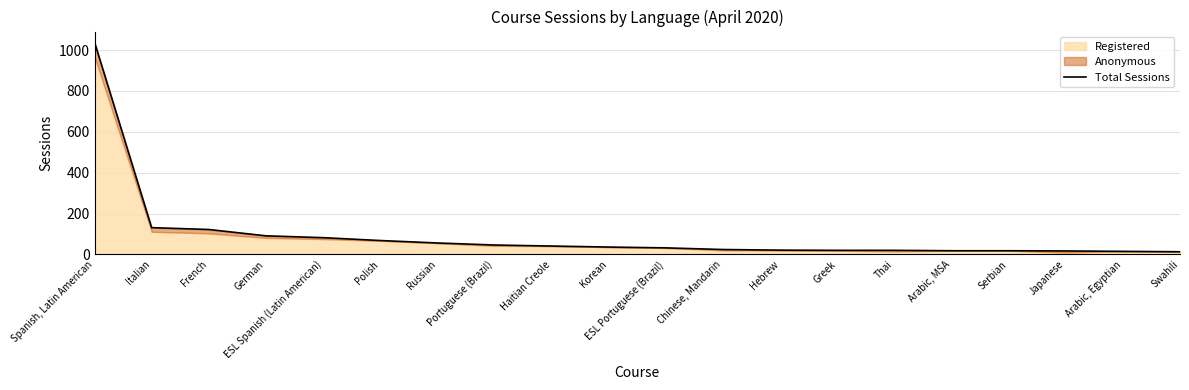

What is the value of the 9th point from the left?

41